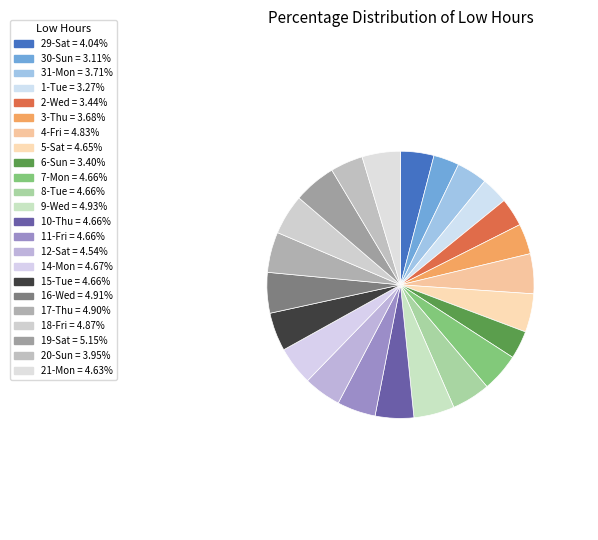

What is the smallest slice in the pie chart?

30-Sun